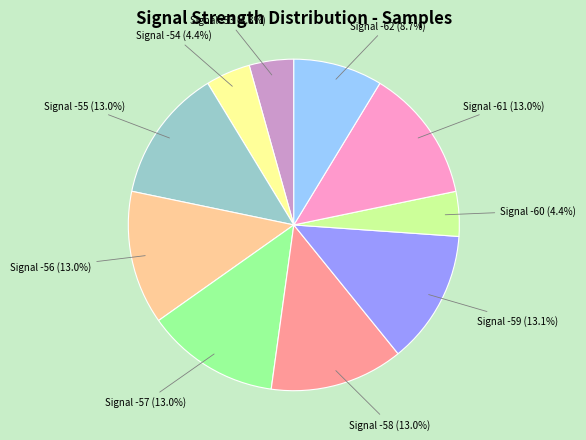

Does any single category account for the majority?

No